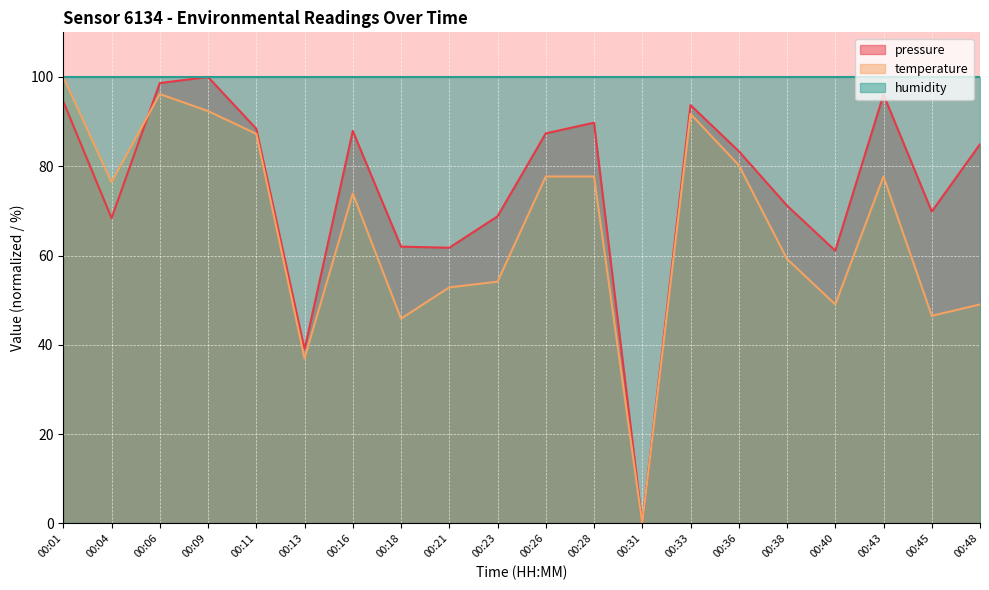

At which category does the chart reach its peak across all series?

00:09